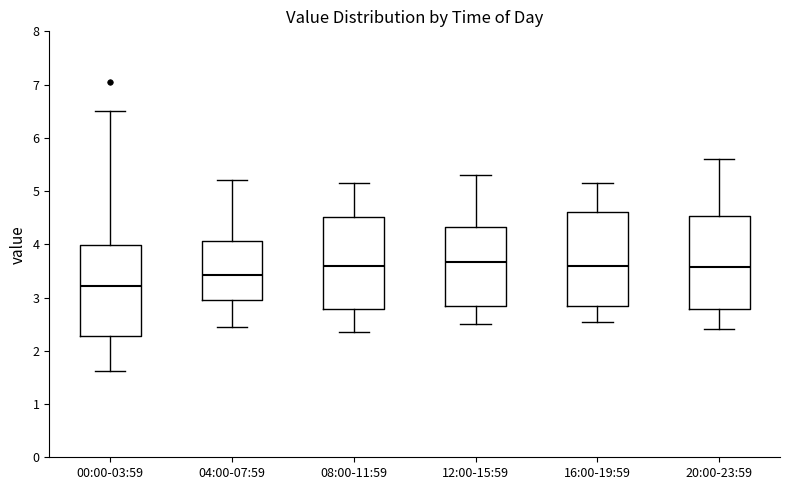

Reading left to right, transcribe this box plot: for each box, give where its median line is, the range the box spans, and where its two whiskers end, as read against the y-axis. The values are not printed on the chart, so give them approximately, as read against the axis.

00:00-03:59: median 3.2, box 2.3 to 4.0, whiskers 1.6 to 6.5
04:00-07:59: median 3.4, box 3.0 to 4.1, whiskers 2.5 to 5.2
08:00-11:59: median 3.6, box 2.8 to 4.5, whiskers 2.4 to 5.2
12:00-15:59: median 3.7, box 2.9 to 4.3, whiskers 2.5 to 5.3
16:00-19:59: median 3.6, box 2.8 to 4.6, whiskers 2.6 to 5.2
20:00-23:59: median 3.6, box 2.8 to 4.5, whiskers 2.4 to 5.6